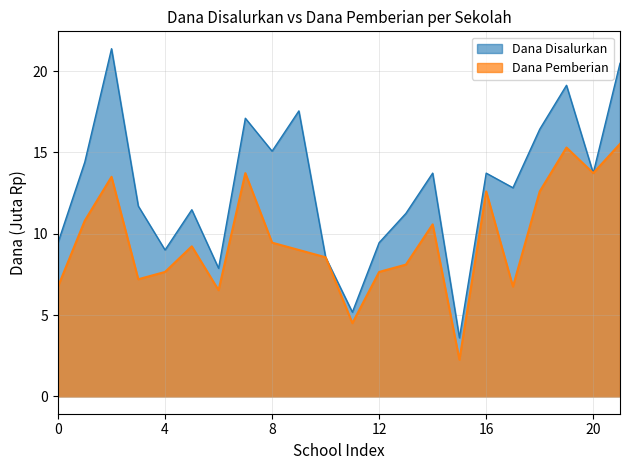

Which series has the largest range (max minus min)?

Dana Disalurkan